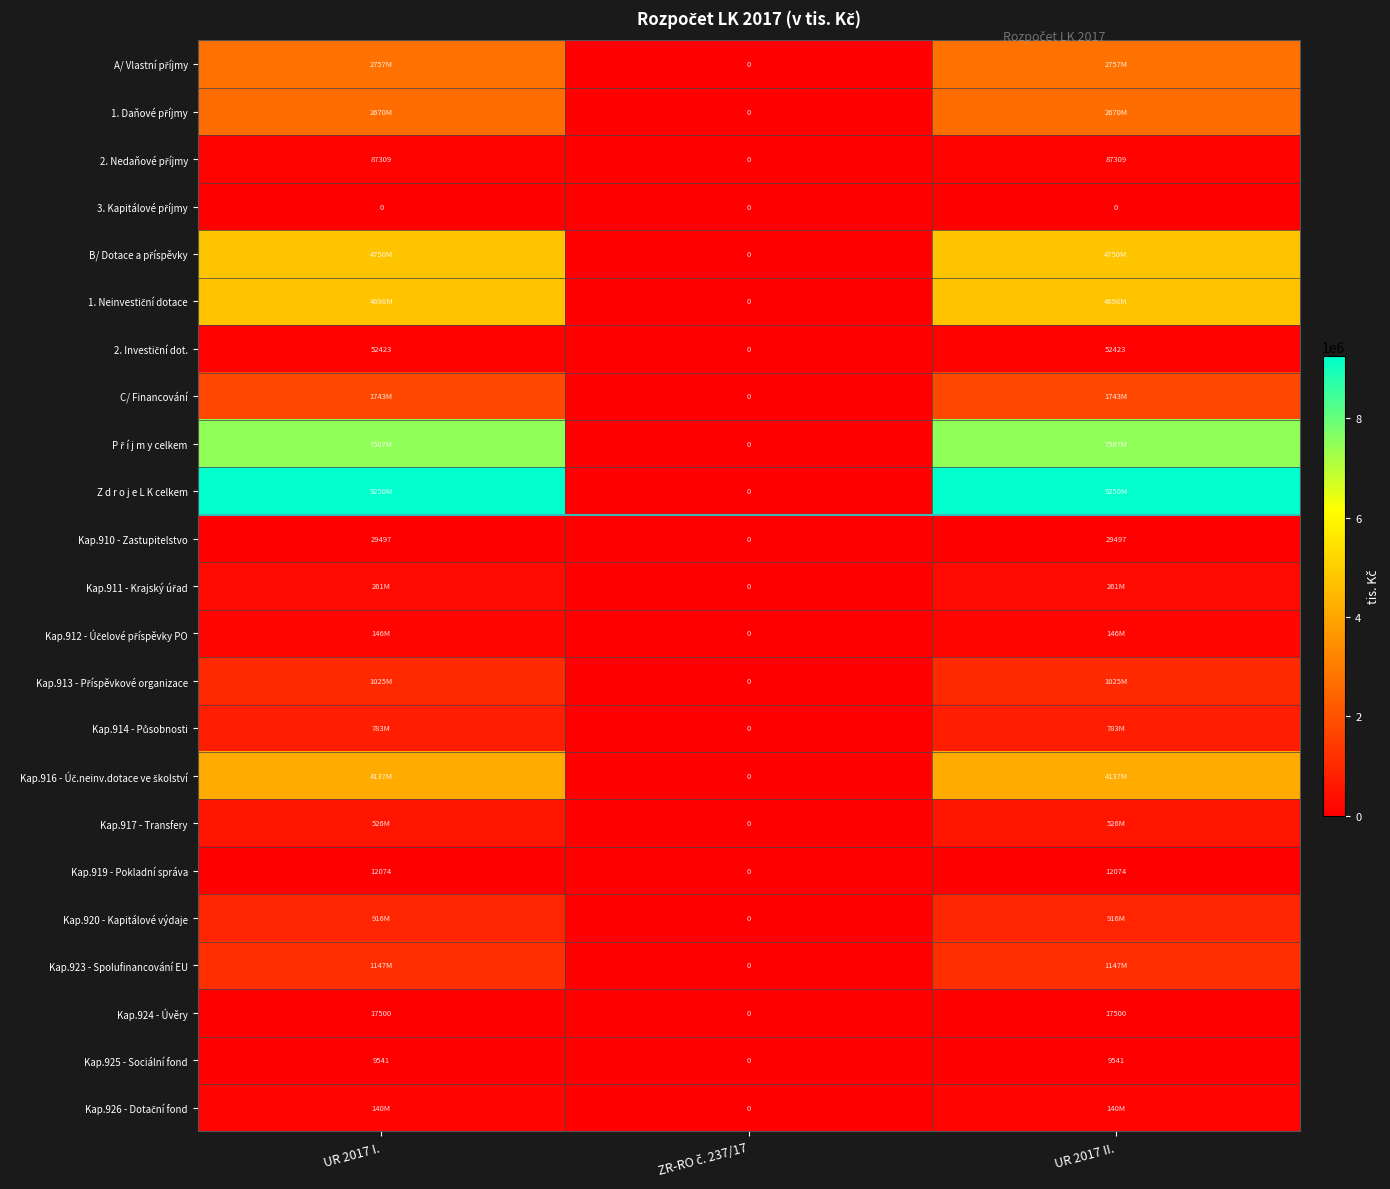

Which category has the highest value in the Kap.917 - Transfery series?

UR 2017 I.